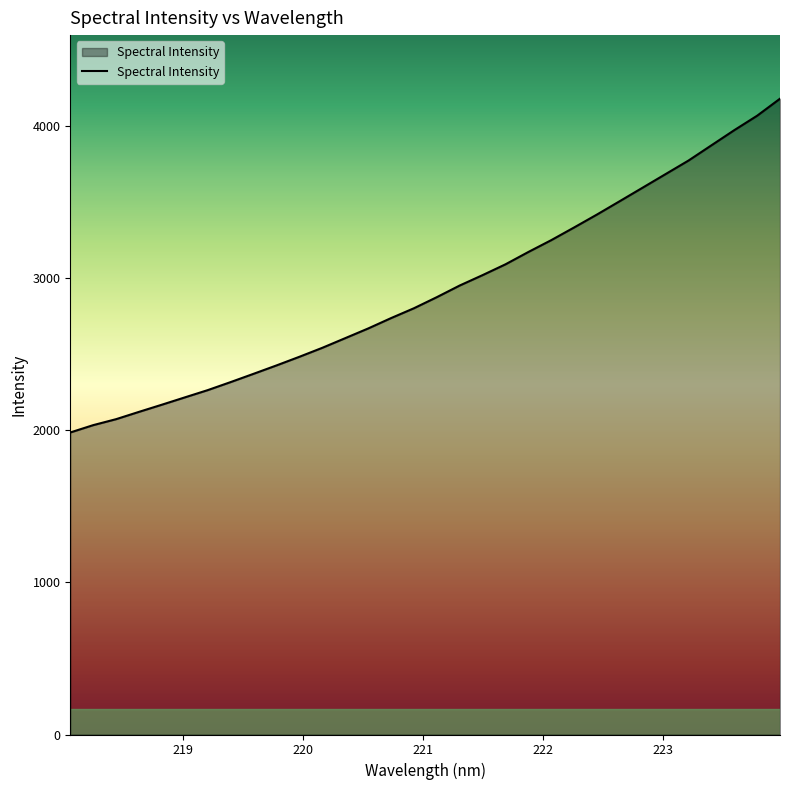

What is the smallest value displayed?

1986.7